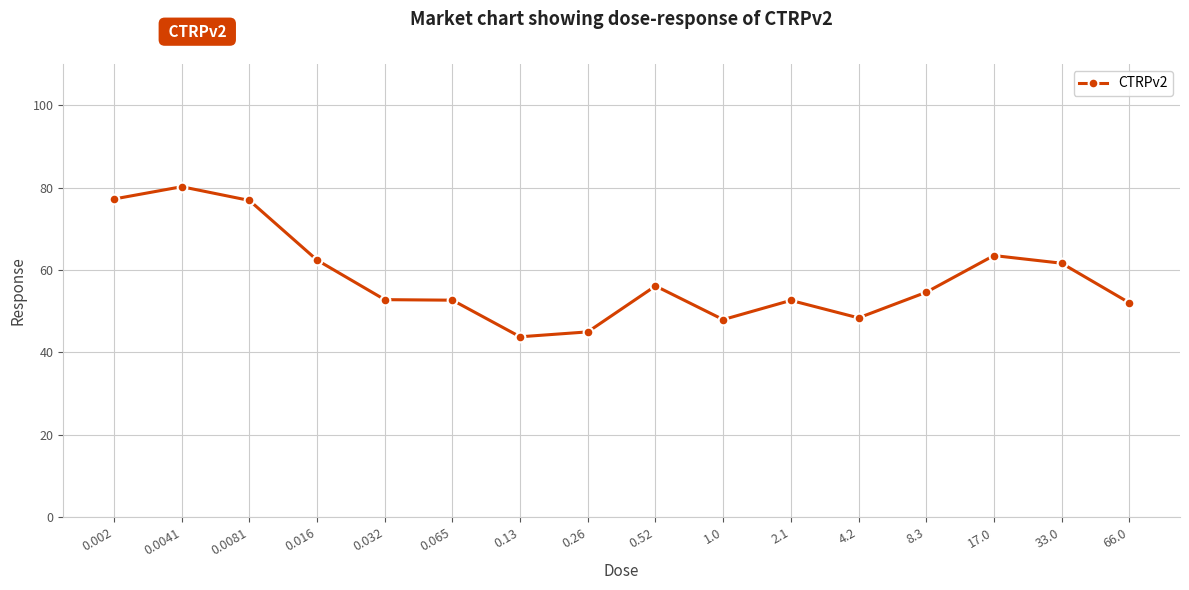

At which category does the chart reach its peak across all series?

0.0041